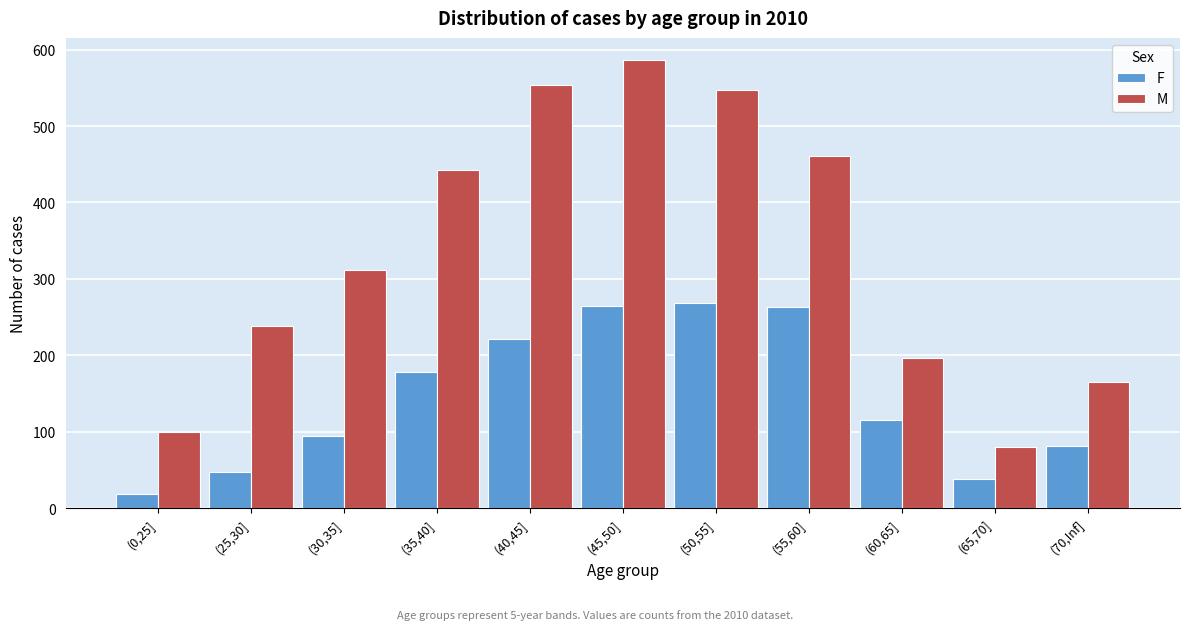

What is the minimum value shown in the chart?

19